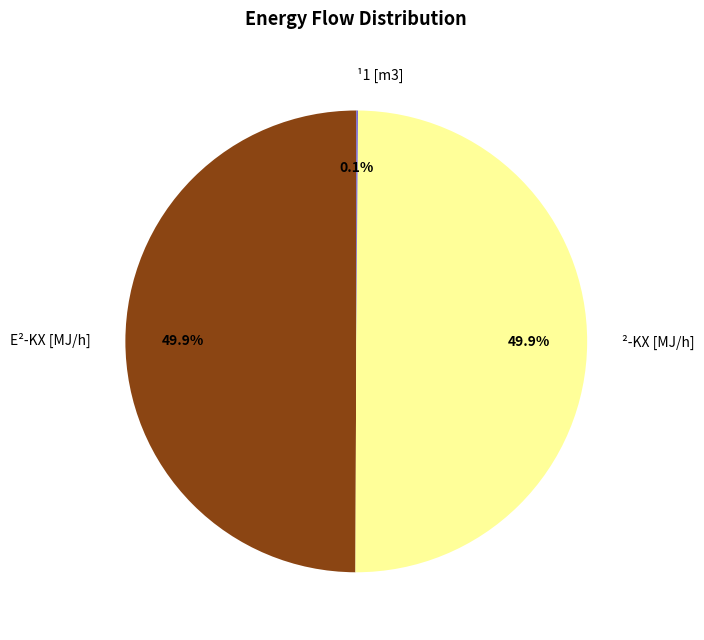

Is the sum of ²-KX [MJ/h] and E²-KX [MJ/h] greater than half?

Yes